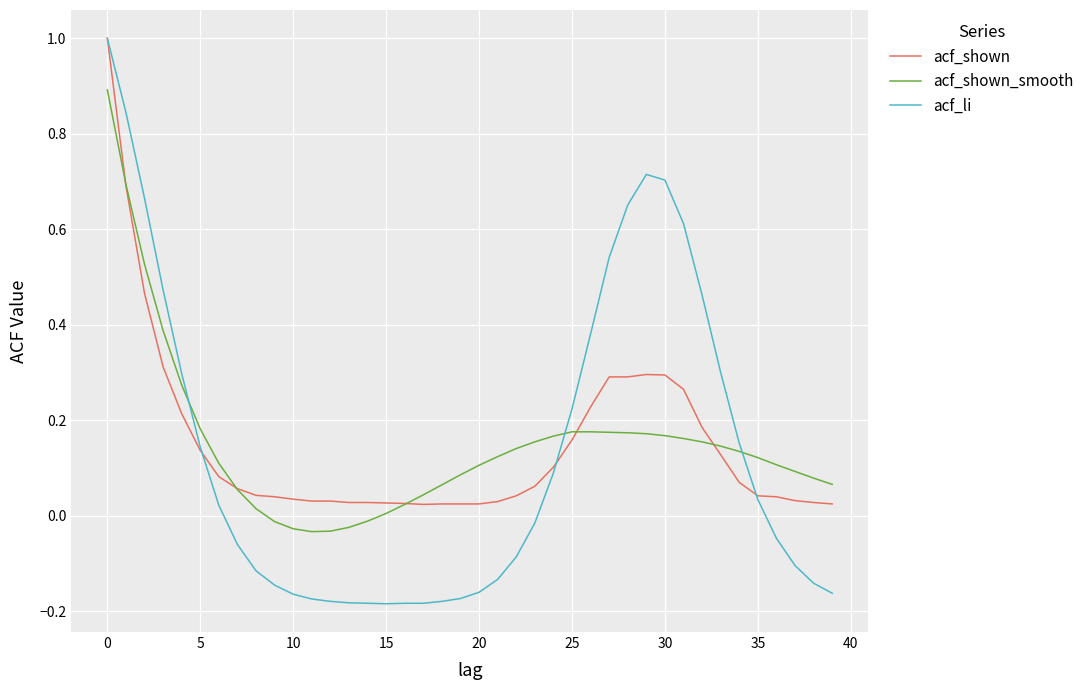

How many lines are shown in the chart?

3